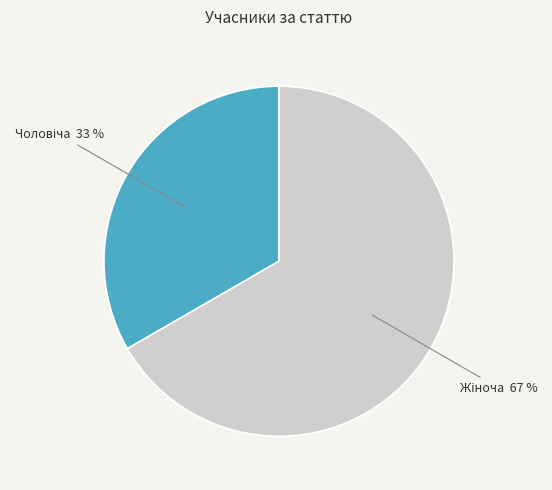

Is there a majority slice in this chart?

Yes